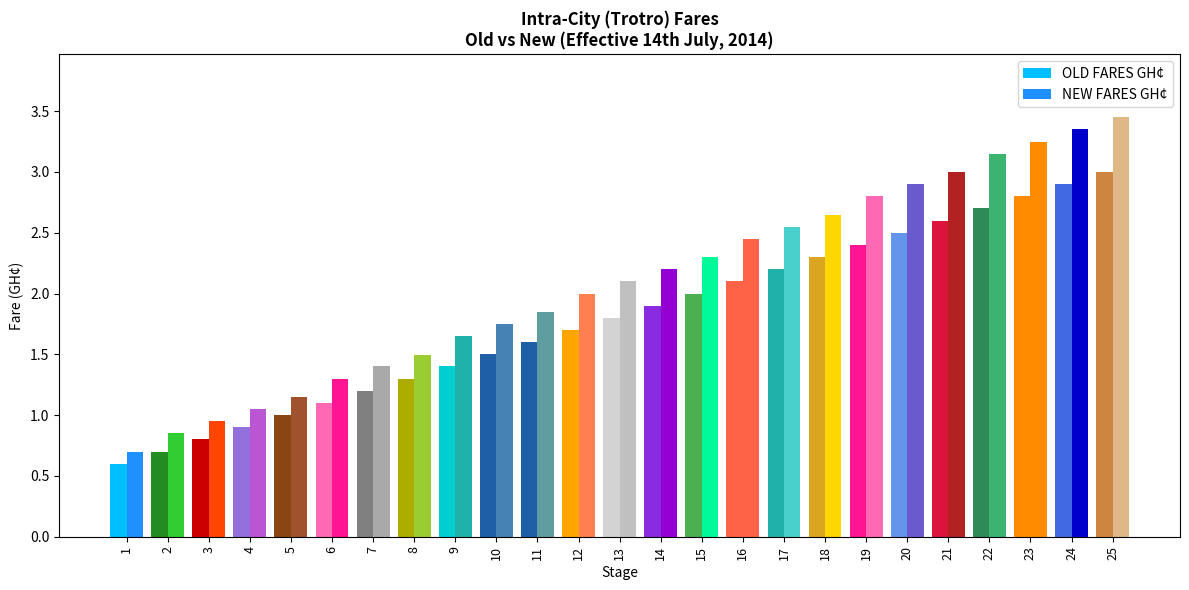

Is the value of OLD FARES GH¢ at 7 greater than the value of NEW FARES GH¢ at 9?

No